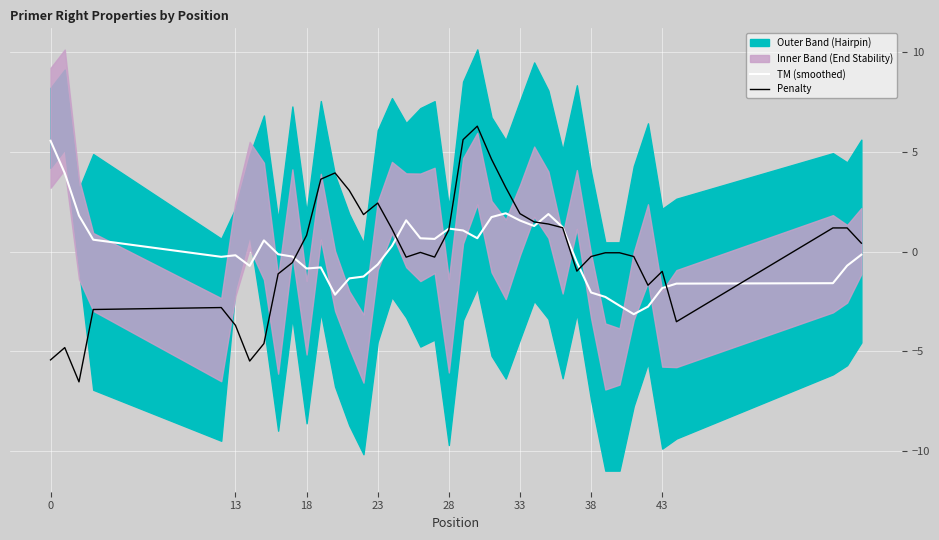

True or false: Penalty and TM (smoothed) intersect in this chart.

True